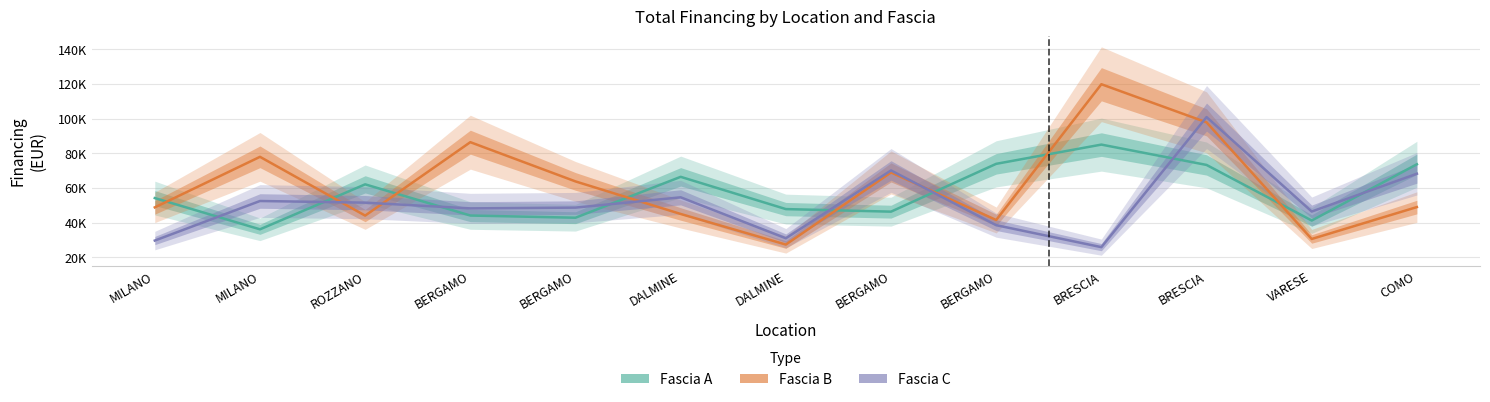

Rank the series by their maximum value, from highest to lowest.

Fascia B, Fascia C, Fascia A